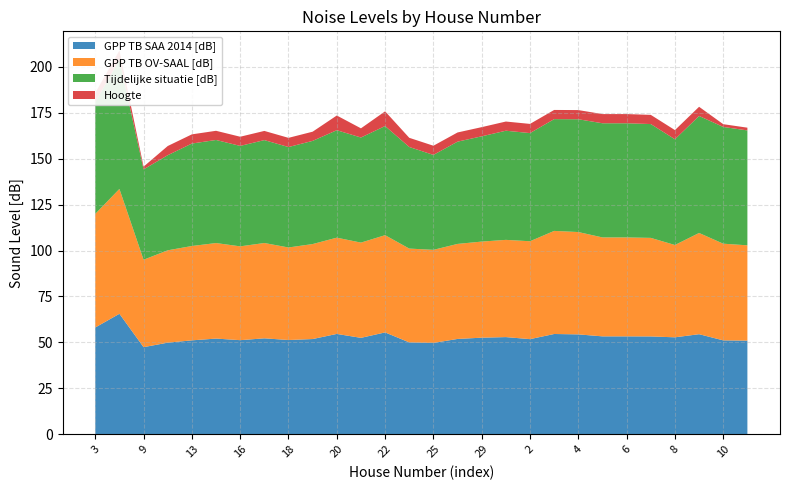

Reading right to left, what are all the values shown in this chart?

GPP TB SAA 2014 [dB]: 51.0	51.1	54.5	52.8	53.2	53.3	53.3	54.4	54.6	51.8	52.9	52.6	51.9	49.7	50.0	55.4	52.5	54.6	51.8	51.3	52.2	51.2	52.1	51.1	49.9	47.4	65.6	58.1
GPP TB OV-SAAL [dB]: 51.9	52.6	55.1	50.3	53.6	53.9	53.9	55.7	56.1	53.3	52.9	52.3	51.7	50.7	51.1	52.9	51.9	52.4	51.7	50.4	51.9	51.1	52.0	51.4	50.3	47.6	68.0	61.9
Tijdelijke situatie [dB]: 62.5	63.6	63.7	57.5	62.0	62.1	62.1	61.4	60.9	58.9	59.4	57.3	55.7	51.7	55.3	59.4	57.2	58.5	56.2	54.7	56.0	54.7	56.1	55.8	51.8	49.2	70.3	60.9
Hoogte: 1.5	1.5	5.0	5.0	5.0	5.0	5.0	5.0	5.0	5.0	5.0	5.0	5.0	5.0	5.0	8.0	5.0	8.0	5.0	5.0	5.0	5.0	5.0	5.0	5.0	1.5	5.0	5.0